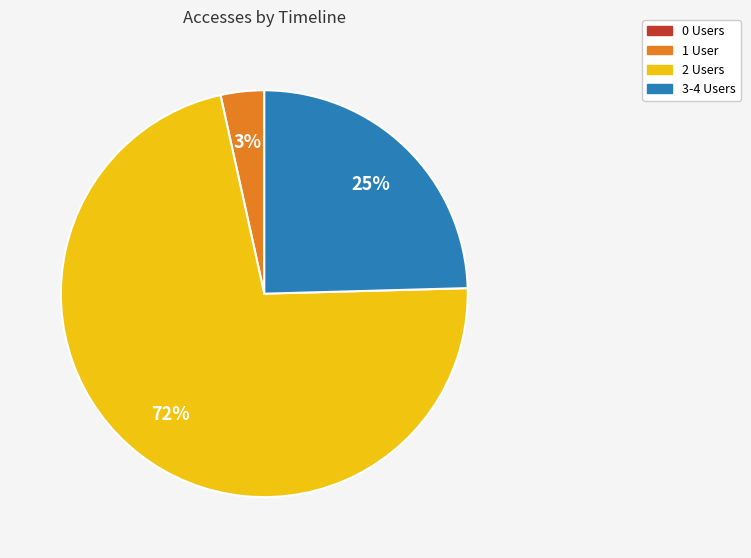

The 3-4 Users slice represents 25% of the pie. True or false?

True